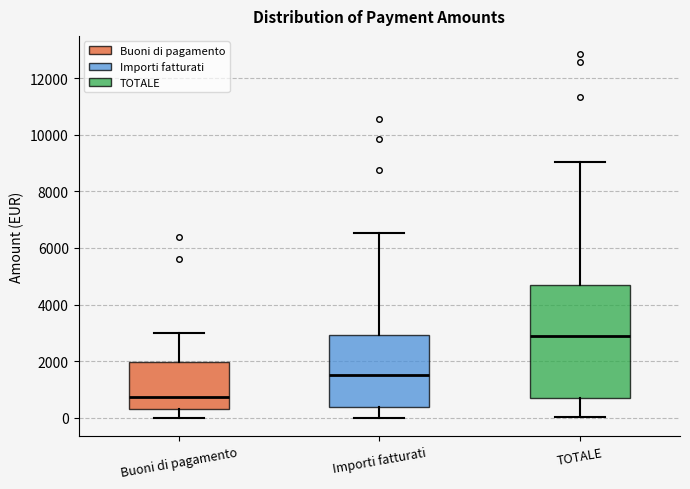

Which box has the highest median line?

TOTALE